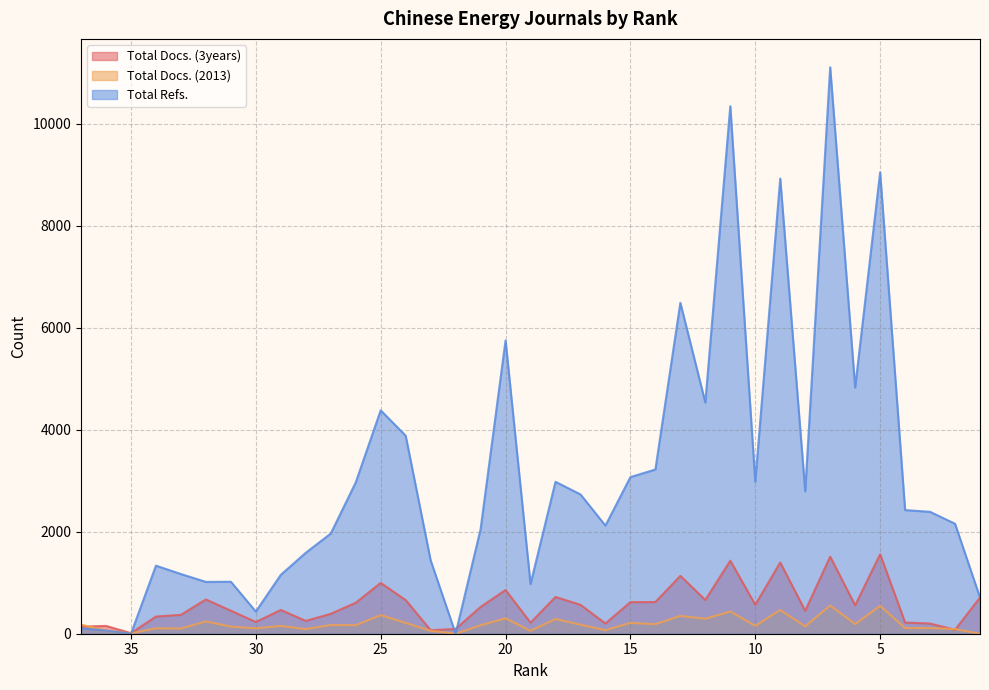

Where do Total Docs. (2013) and Total Refs. first cross each other?

37 and 36